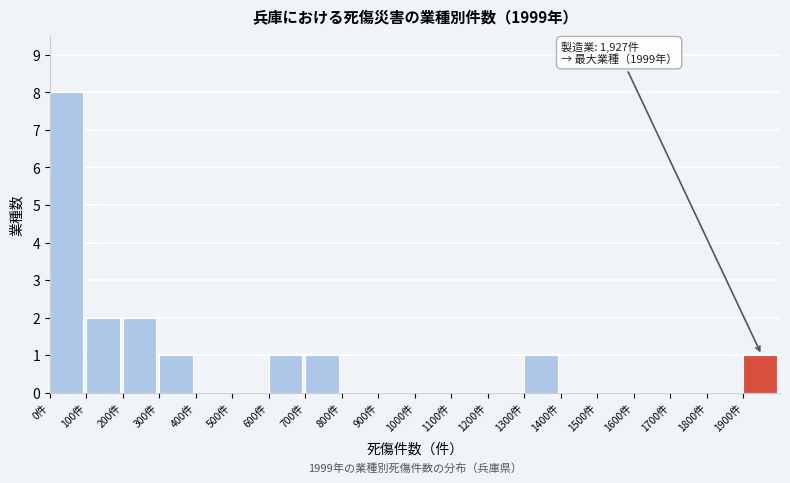

Which range on the x-axis has the tallest bar?

0 to 100